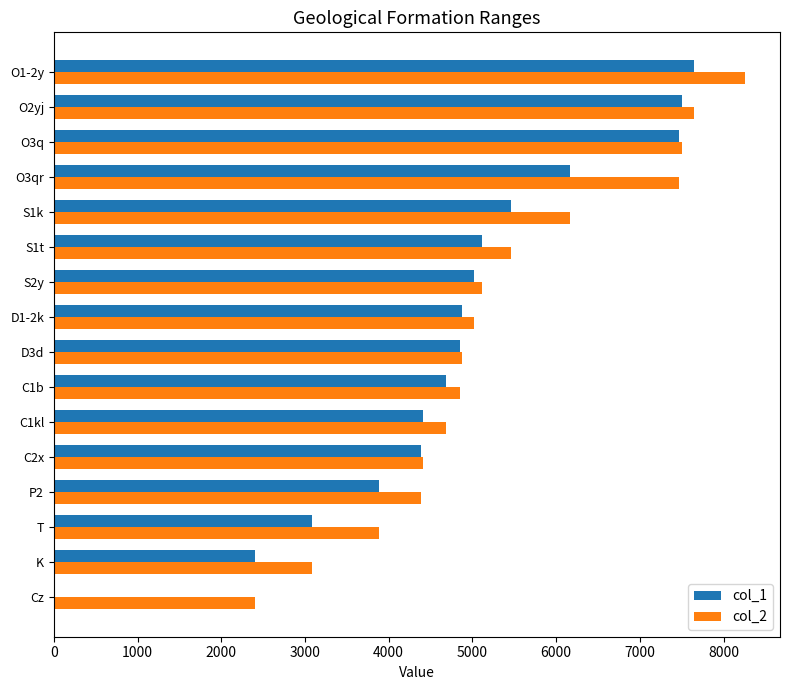

Which series changed the most between T and D1-2k?

col_1